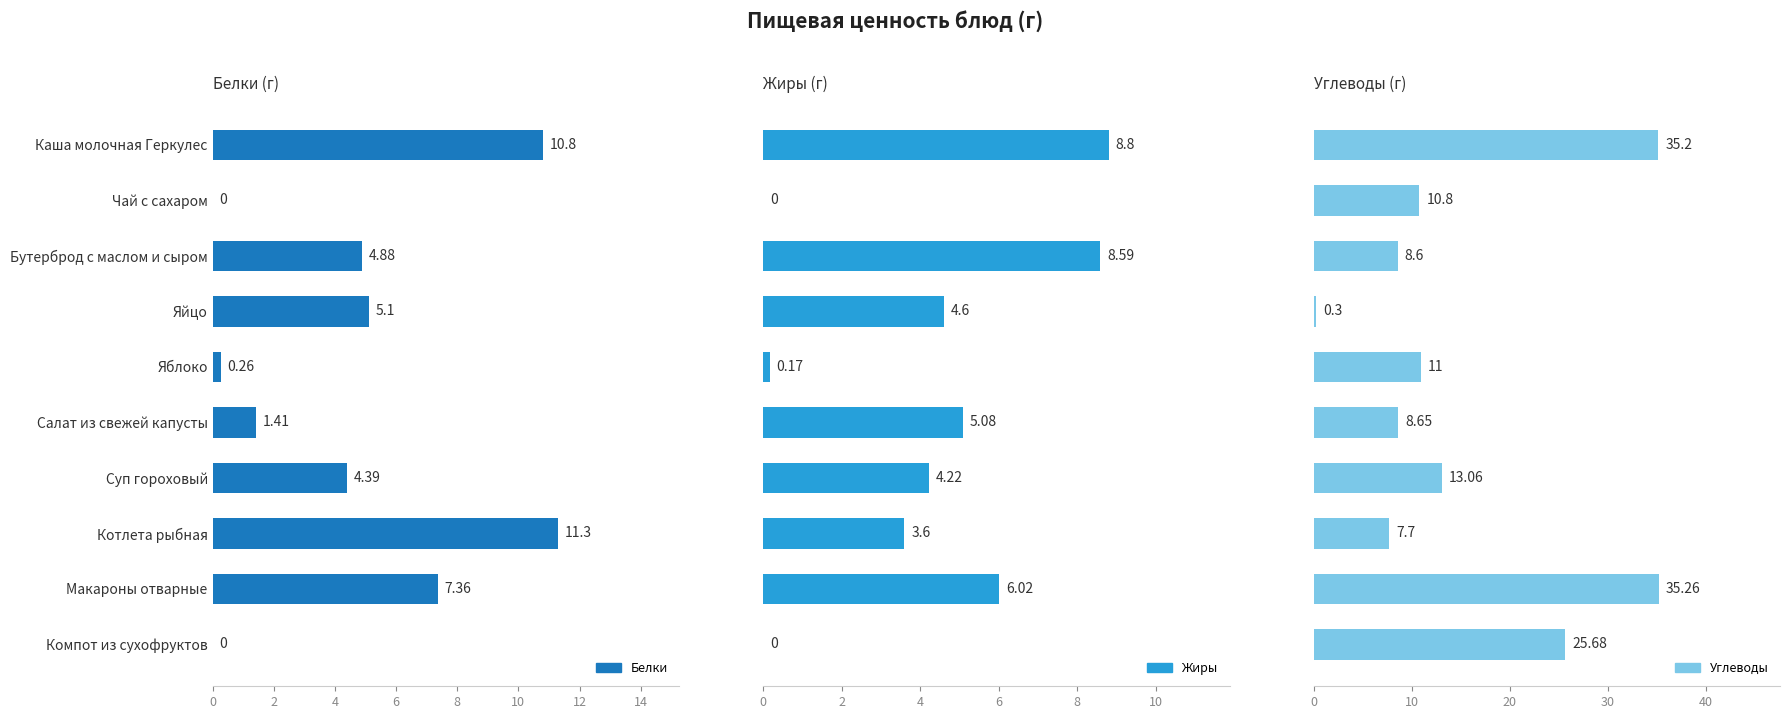

How many bars are there in each group?

3